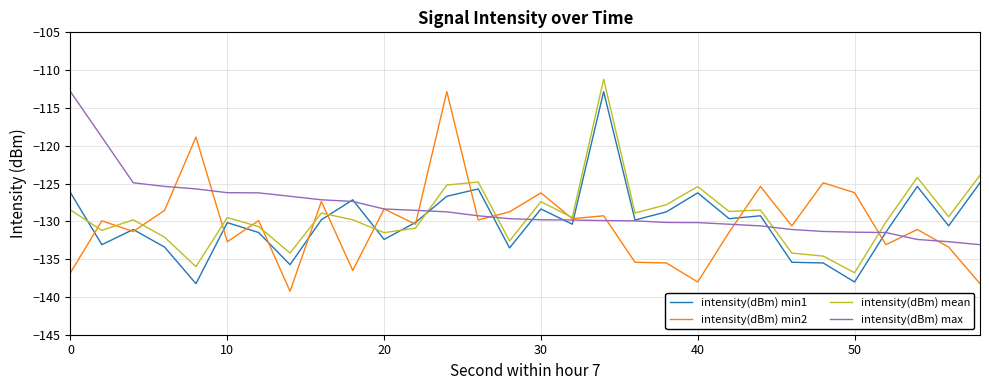

Does the chart display data point markers on the line(s)?

No